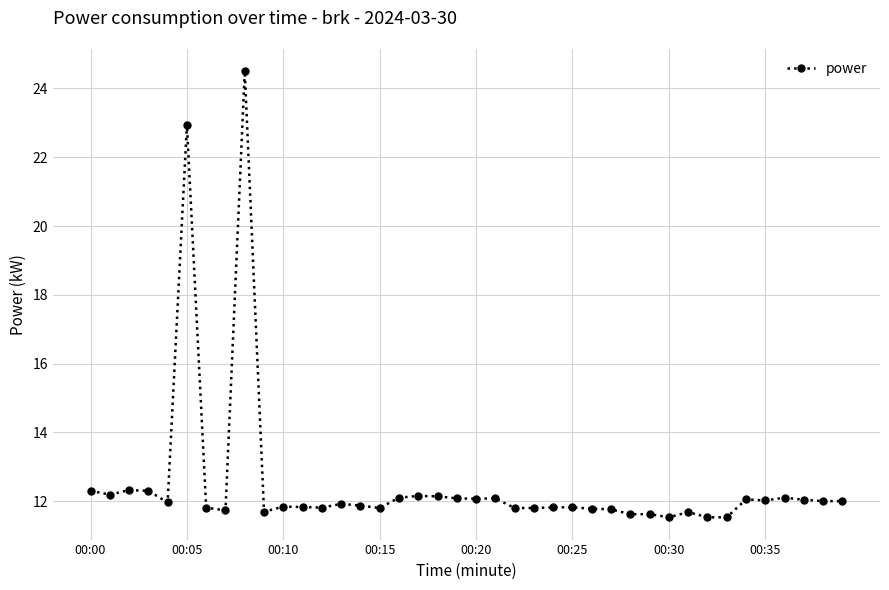

Does the chart have visible grid lines?

Yes